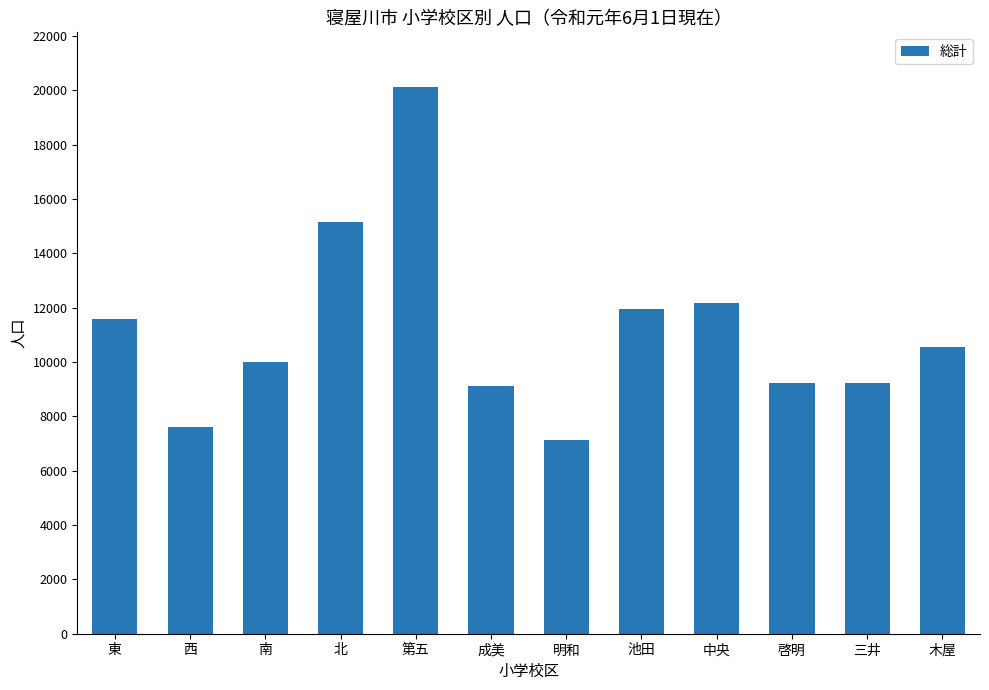

What is the difference between the maximum and second lowest values?

12526